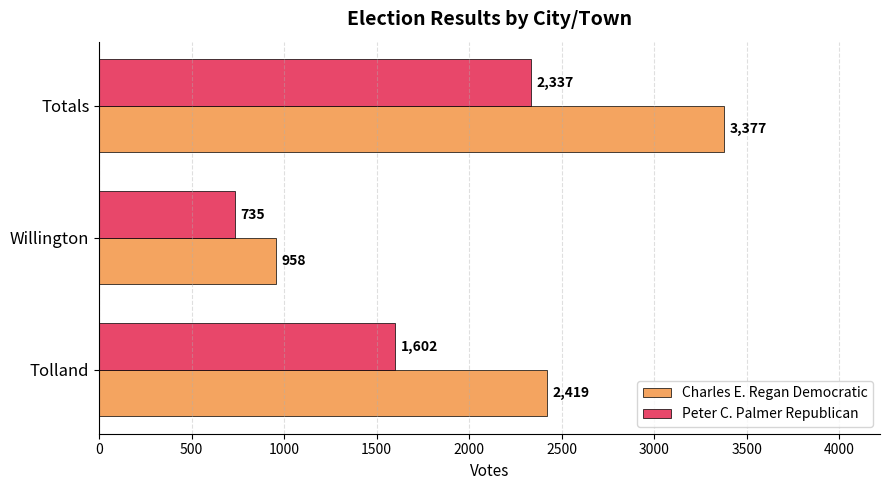

What is the smallest value displayed?

735